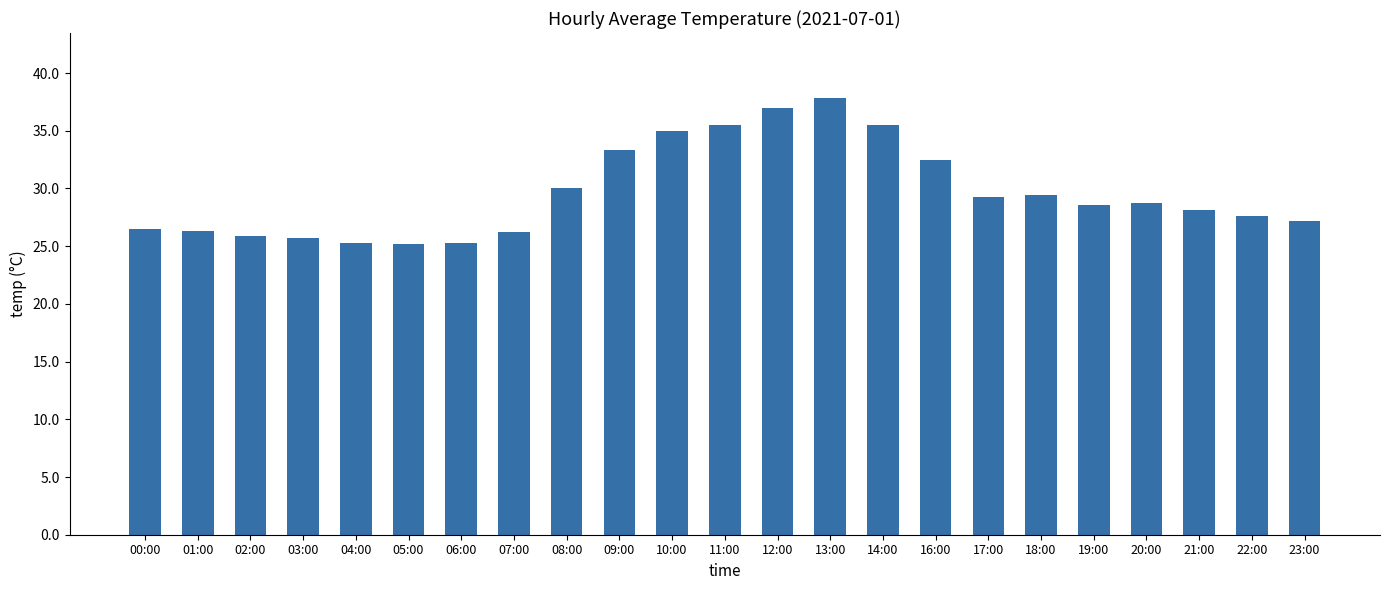

What is the ratio of the value at 00:00 to the value at 11:00?

0.7